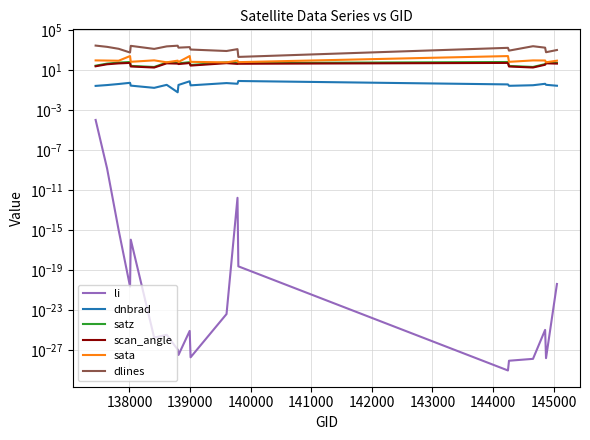

In scan_angle, how many points are lower than both neighbors (excluding endpoints)?

5